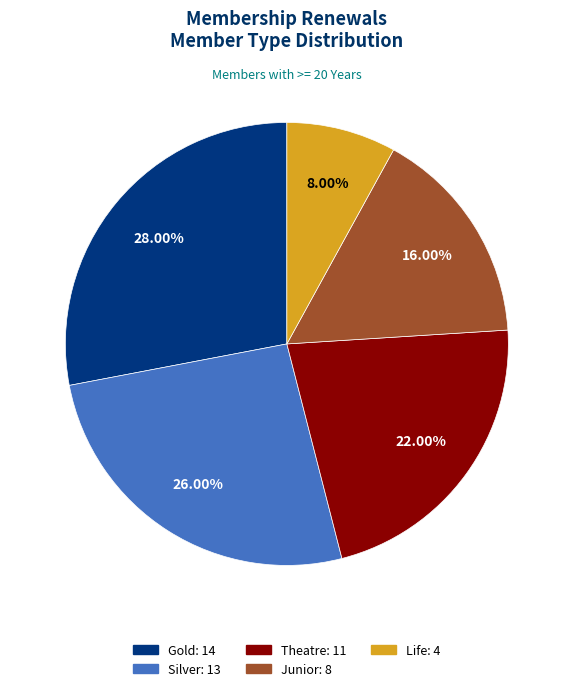

What percentage is the Gold slice, to the nearest percent?

28%